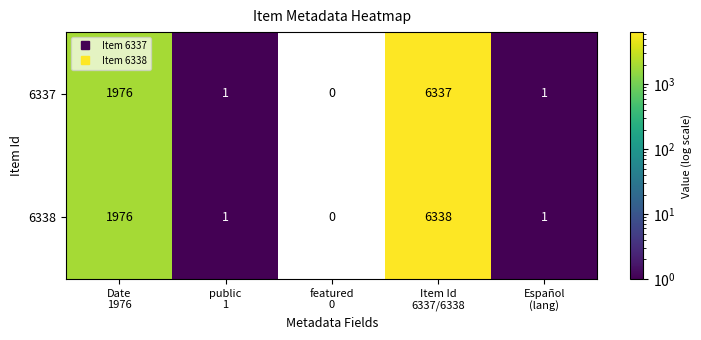

List the series in order of their overall mean, lowest first.

6337, 6338